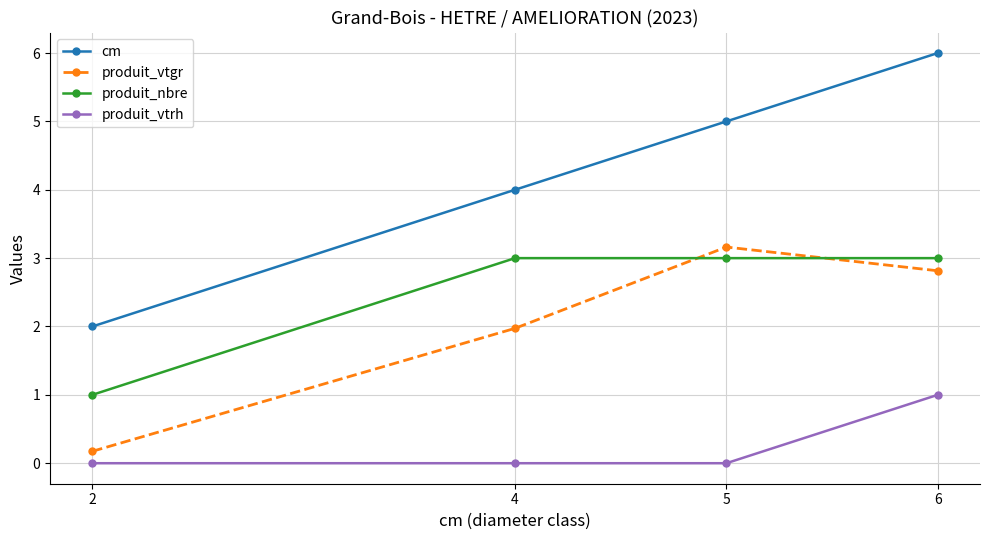

What is the total value across all series at 5?

11.2